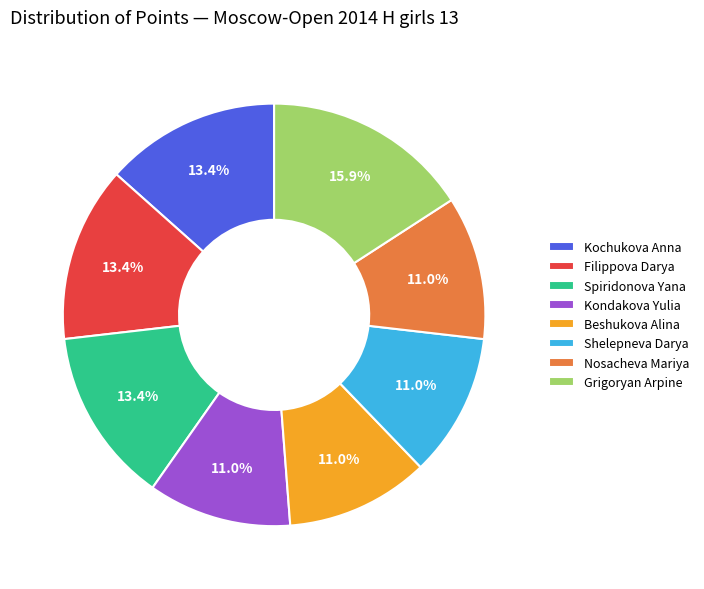

To the nearest percent, what is the combined percentage of Filippova Darya and Spiridonova Yana?

27%